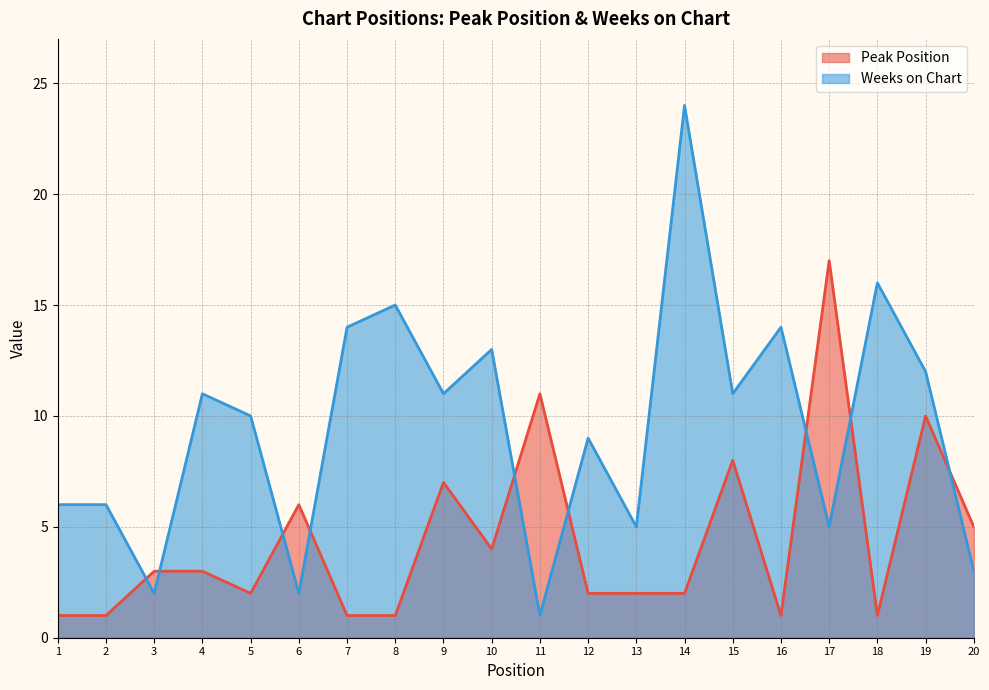

Reading left to right, list all the values displayed in this chart.

Peak Position: 1=1	2=1	3=3	4=3	5=2	6=6	7=1	8=1	9=7	10=4	11=11	12=2	13=2	14=2	15=8	16=1	17=17	18=1	19=10	20=5
Weeks on Chart: 1=6	2=6	3=2	4=11	5=10	6=2	7=14	8=15	9=11	10=13	11=1	12=9	13=5	14=24	15=11	16=14	17=5	18=16	19=12	20=3